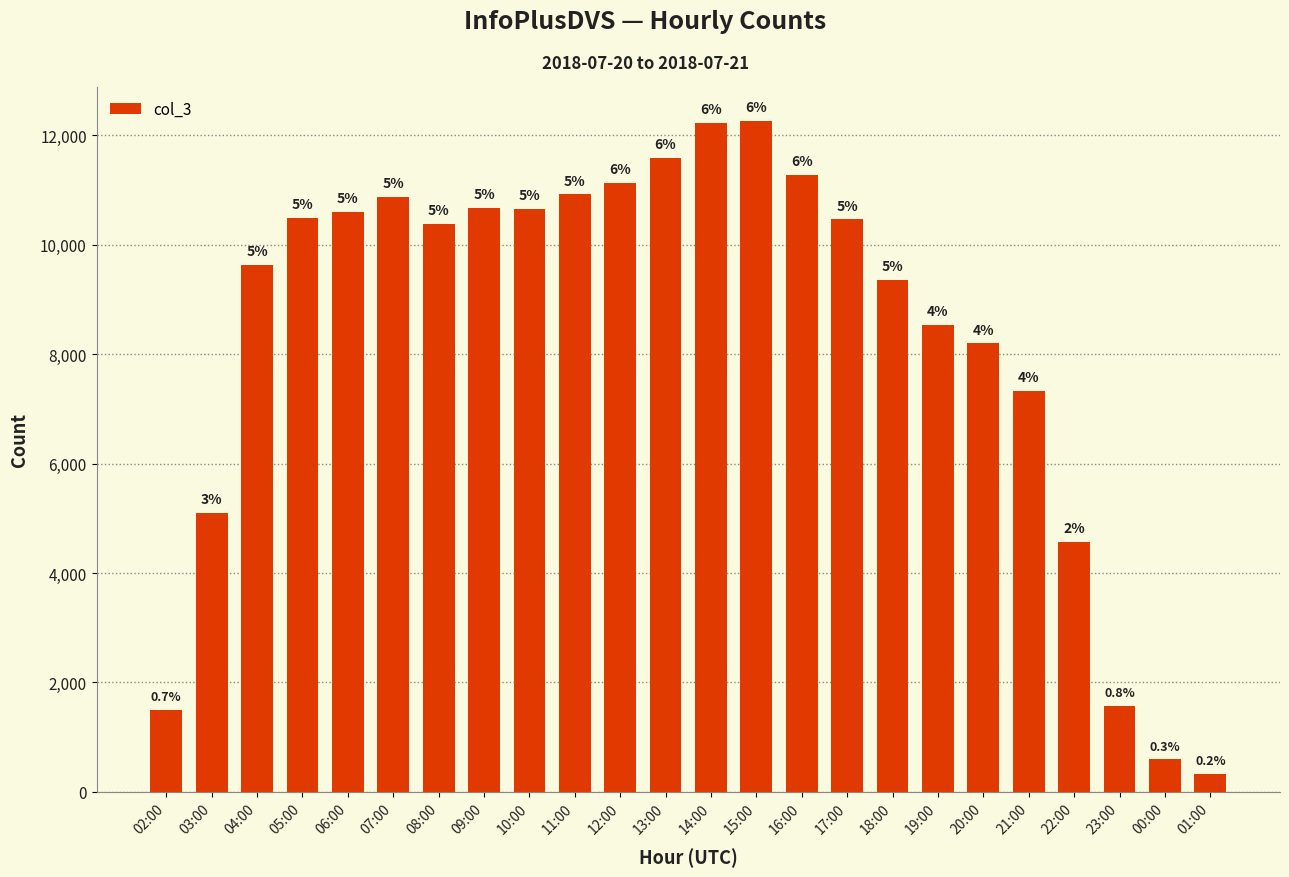

Reading left to right, what are all the values shown in this chart?

1492	5097	9635	10494	10602	10870	10385	10675	10663	10921	11126	11591	12231	12271	11276	10466	9358	8534	8199	7326	4564	1567	591	331